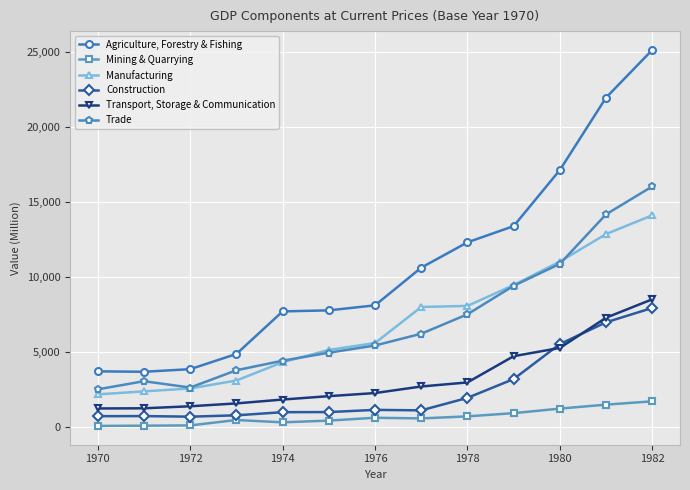

What is the greatest value displayed?

25157